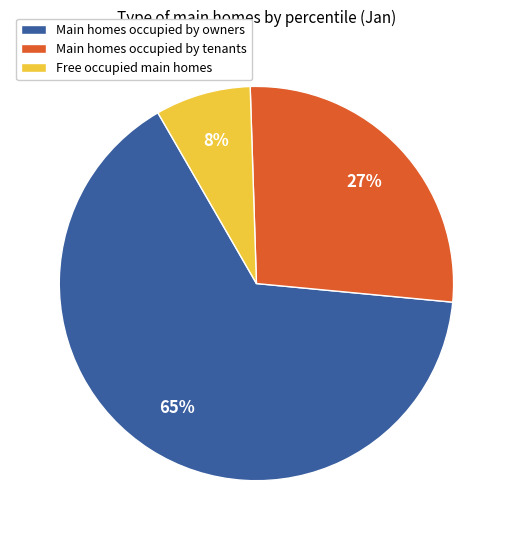

What percentage is the Main homes occupied by tenants slice, to the nearest percent?

27%